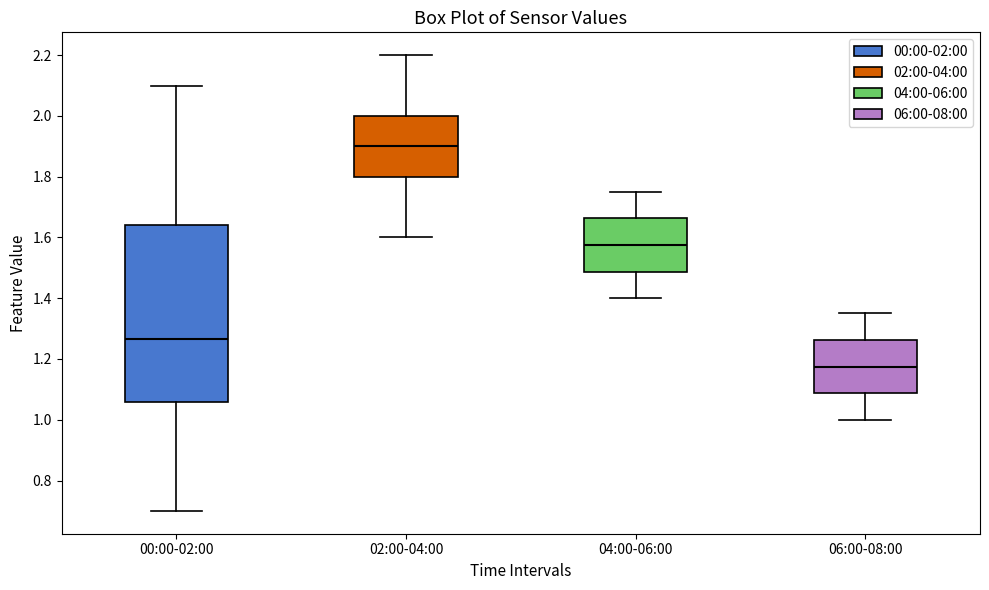

Where does the lower whisker of the box for 04:00-06:00 end on the y-axis? The values are not printed on the chart, so give them approximately, as read against the axis.

1.40